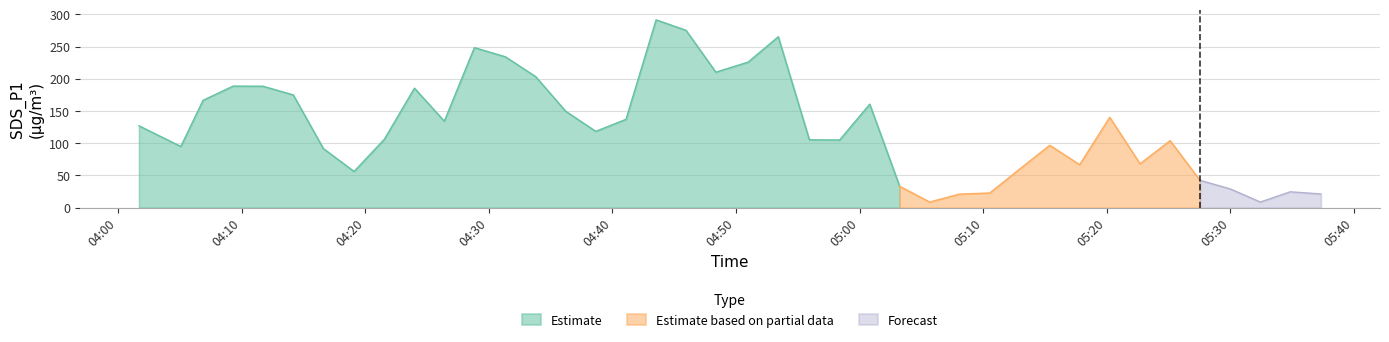

At how many categories does at least one series exceed 81?

27